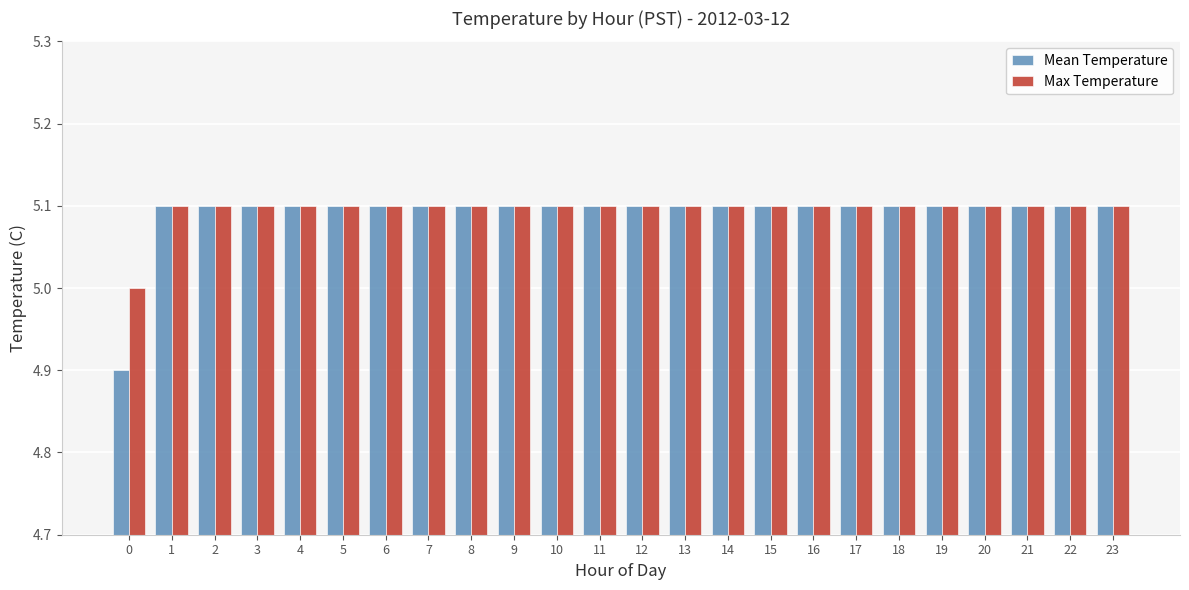

What is the lowest value of the Mean Temperature series?

4.9